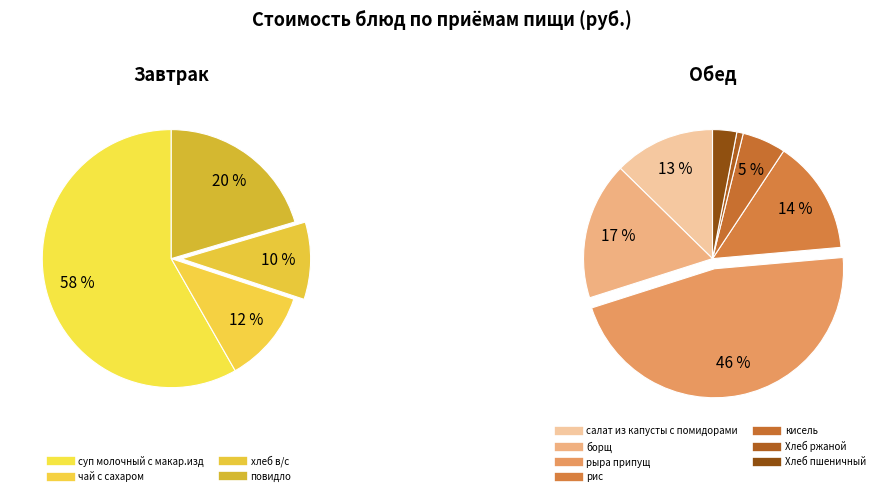

Does any single category account for the majority?

No